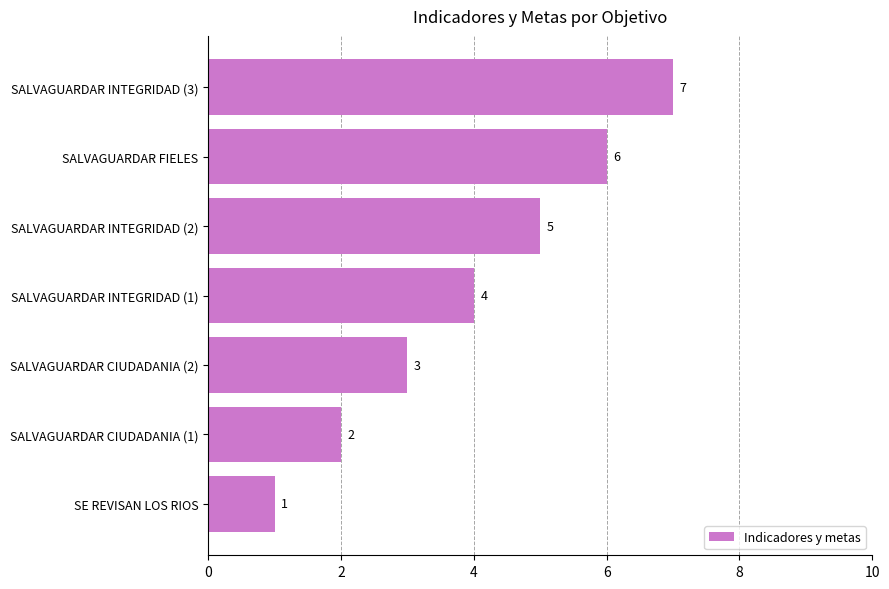

At which label is the value closest to 4?

SALVAGUARDAR INTEGRIDAD (1)